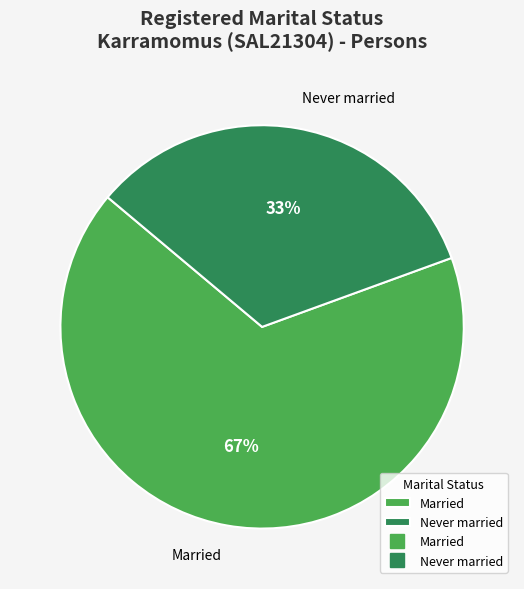

Is Married the majority of the pie?

Yes